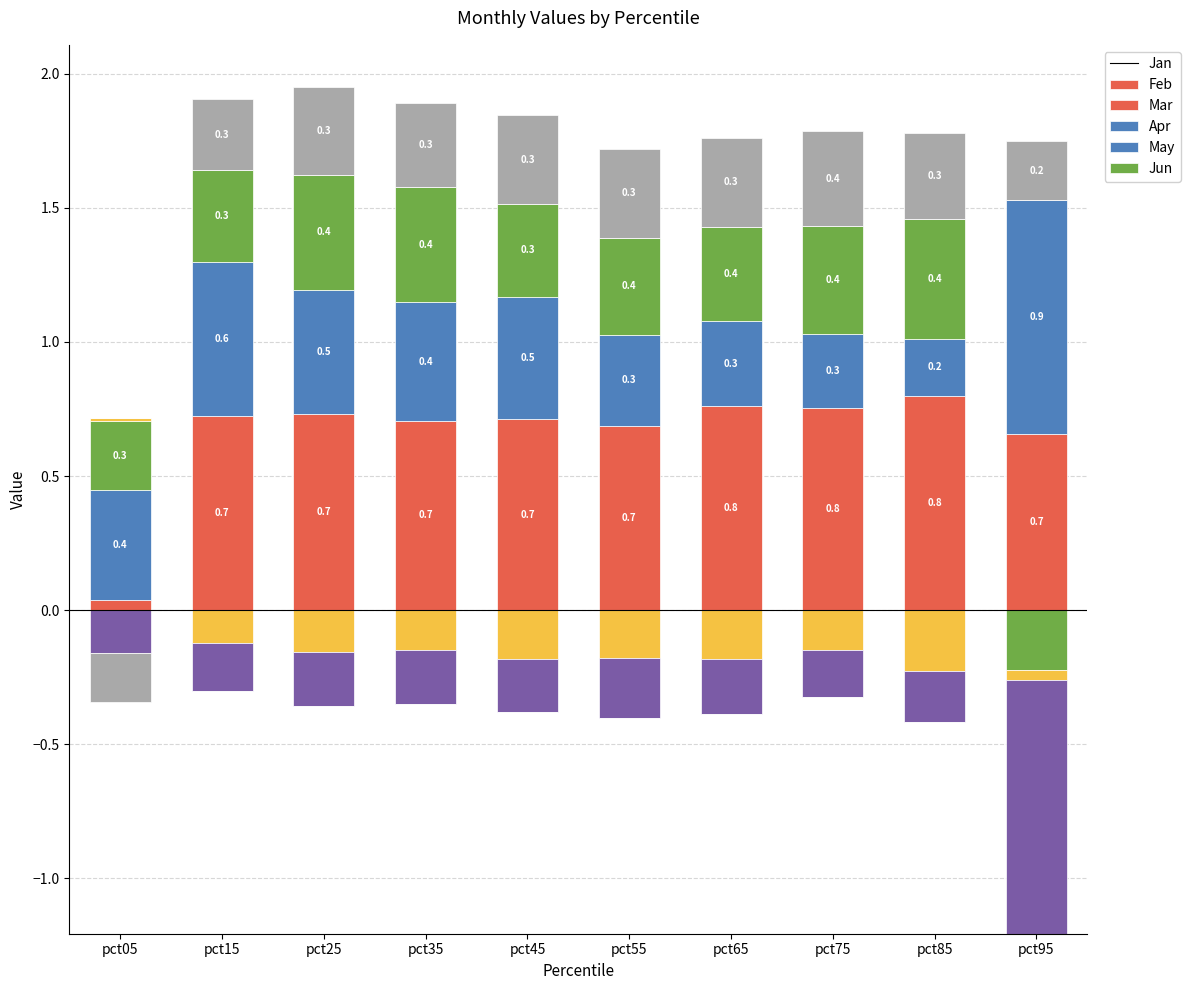

Is it true that Jan equals 0.8 at pct65?

True